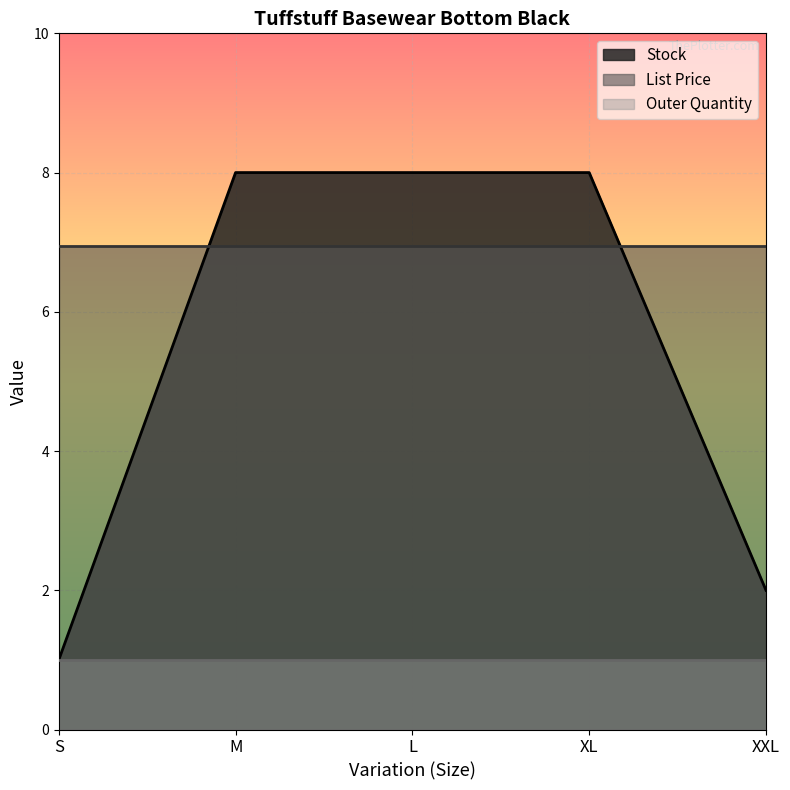

True or false: List Price has a value of 7.0 at M.

True